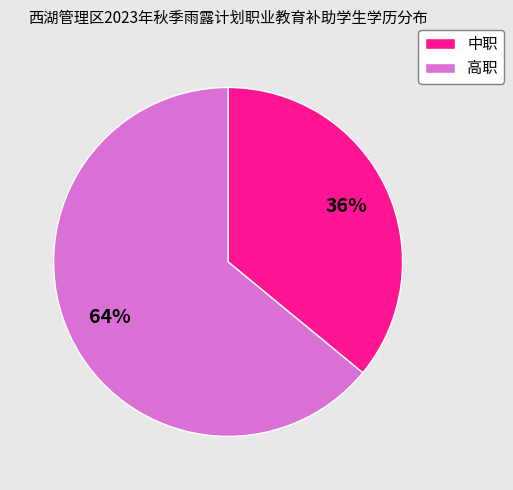

Count the number of slices in the pie.

2